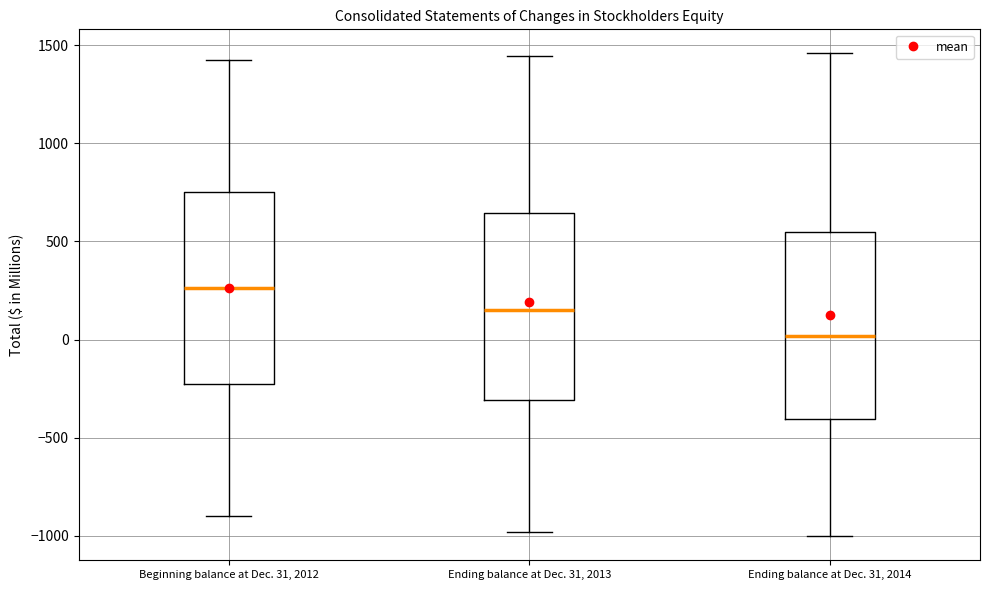

Reading left to right, transcribe this box plot: for each box, give where its median line is, the range the box spans, and where its two whiskers end, as read against the y-axis. The values are not printed on the chart, so give them approximately, as read against the axis.

Beginning balance at Dec. 31, 2012: median 250, box -250 to 750, whiskers -900 to 1450
Ending balance at Dec. 31, 2013: median 150, box -300 to 650, whiskers -1000 to 1450
Ending balance at Dec. 31, 2014: median 0, box -400 to 550, whiskers -1000 to 1450